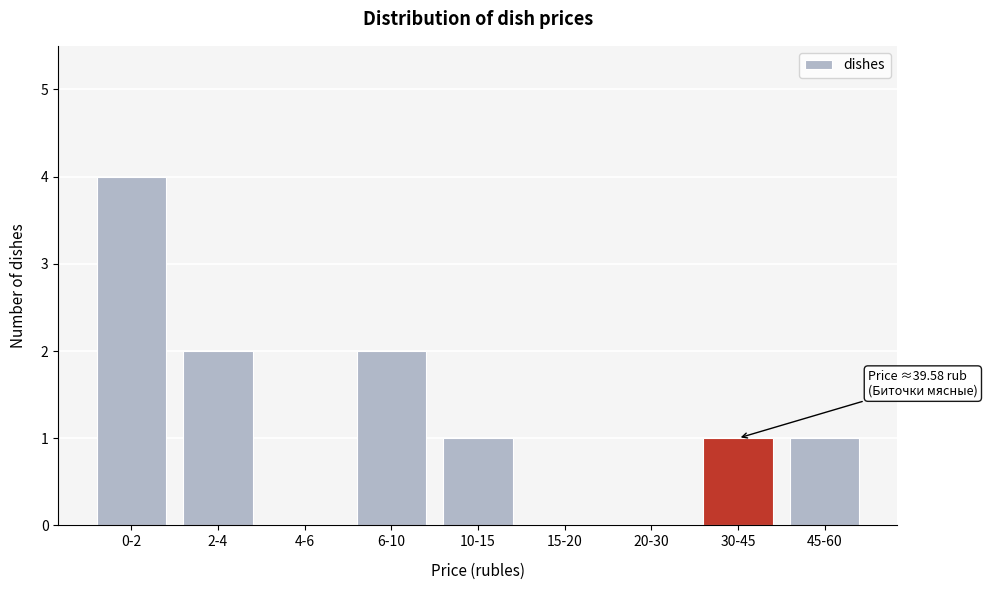

Reading left to right, what are all the values shown in this chart?

0-2=4	2-4=2	4-6=0	6-10=2	10-15=1	15-20=0	20-30=0	30-45=1	45-60=1